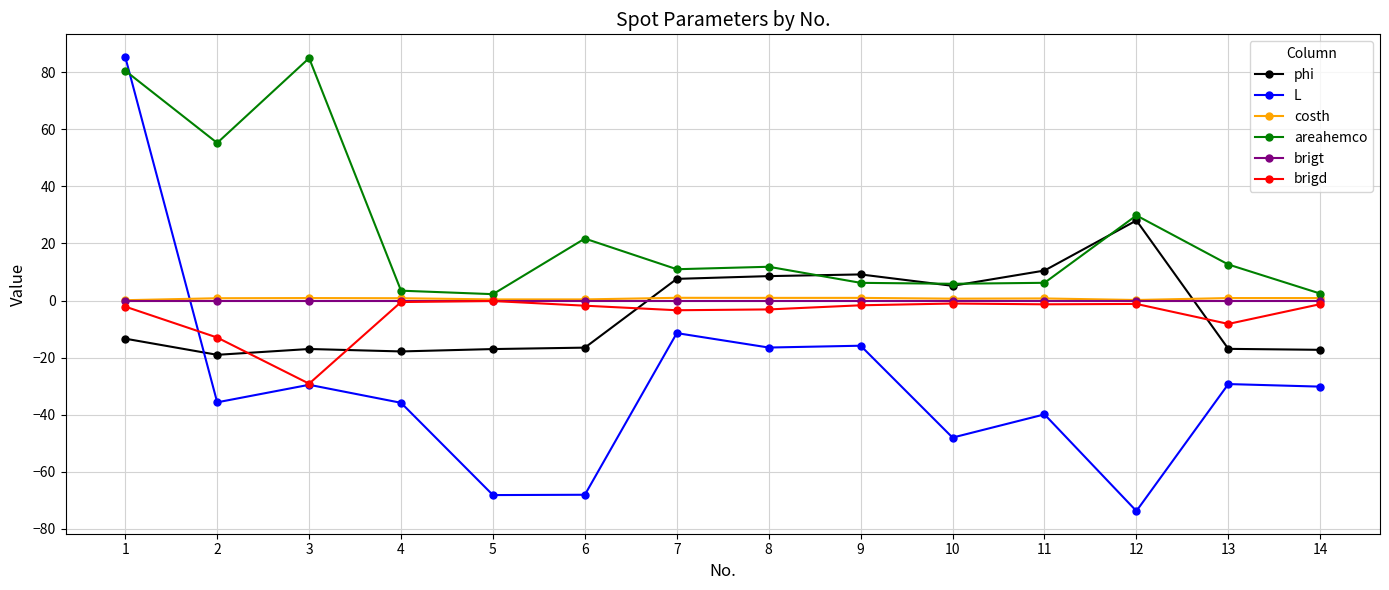

What are all the series names shown in the legend?

phi, L, costh, areahemco, brigt, brigd